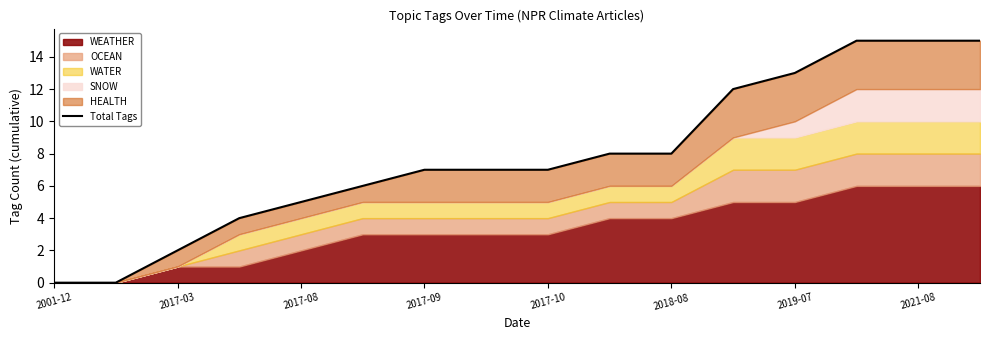

What is the value of the 6th point from the left?

6